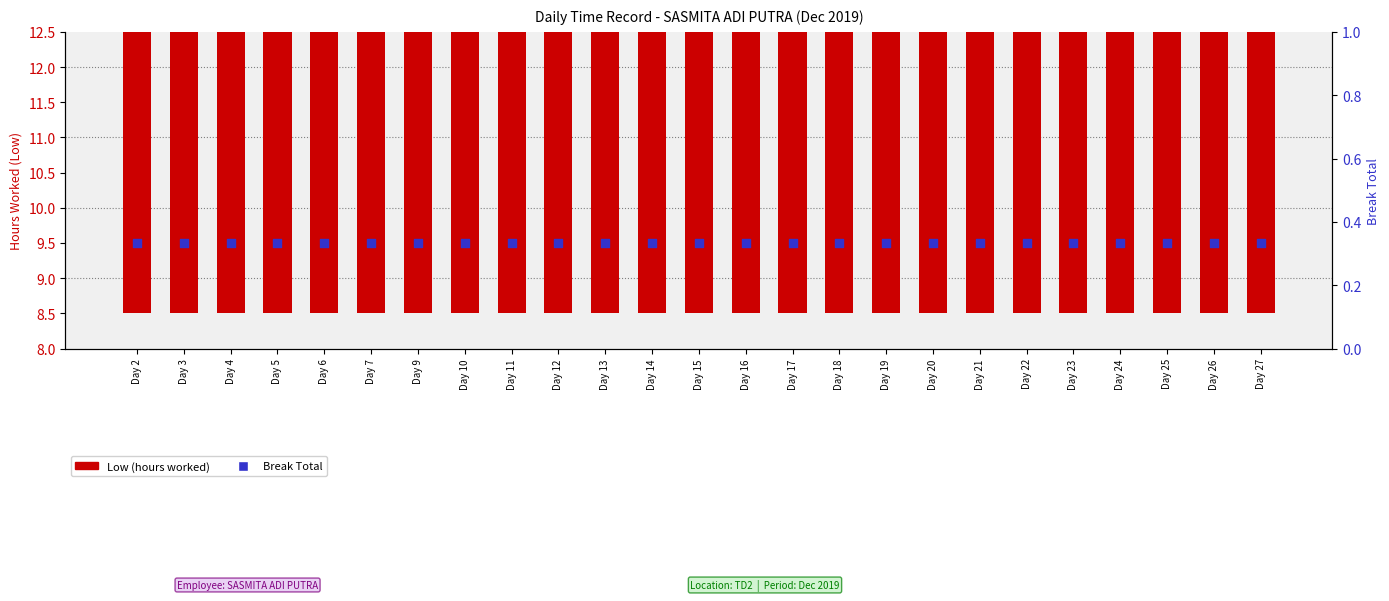

Which series contains the highest Y value?

Low (hours worked)